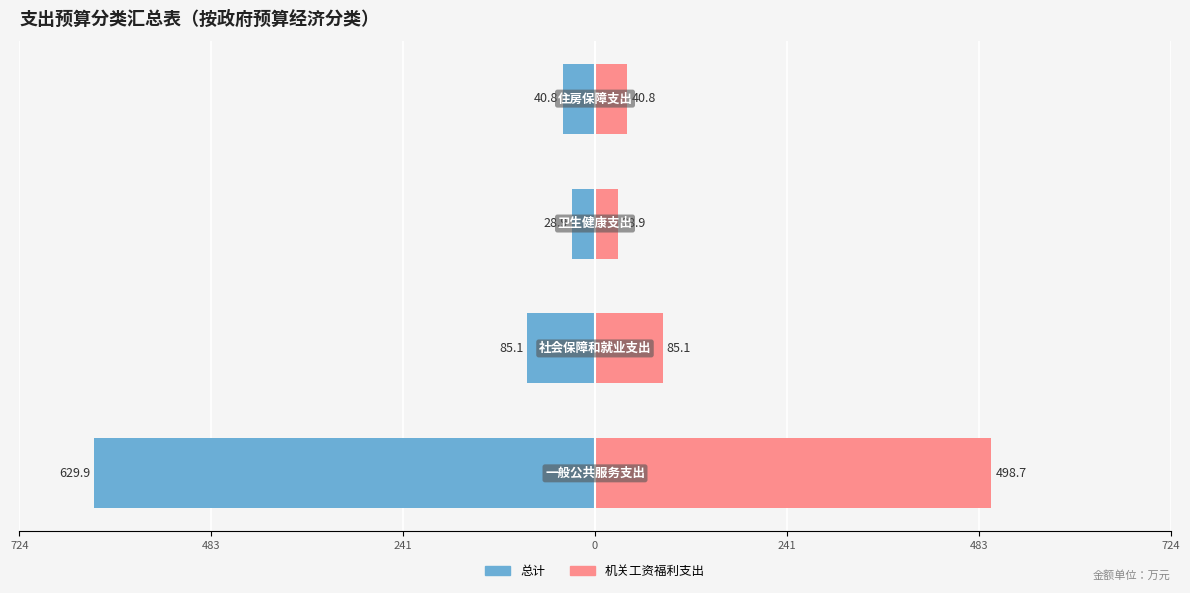

Reading right to left, extract all data points from this chart.

总计: 0=-40.8	241=-28.9	483=-85.1	724=-629.9
机关工资福利支出: 0=40.8	241=28.9	483=85.1	724=498.7